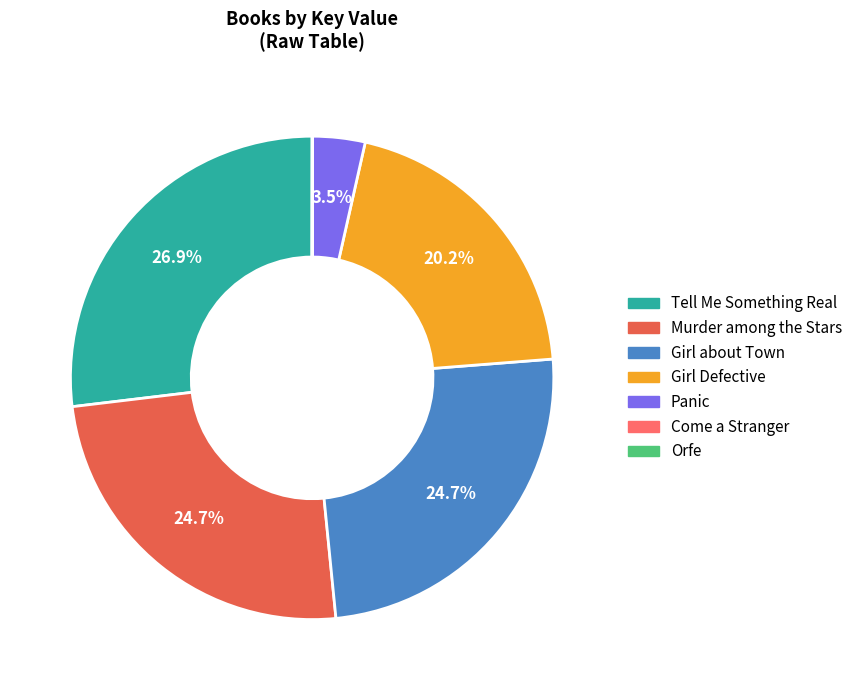

Do Tell Me Something Real and Girl about Town together represent more than half of the pie?

Yes